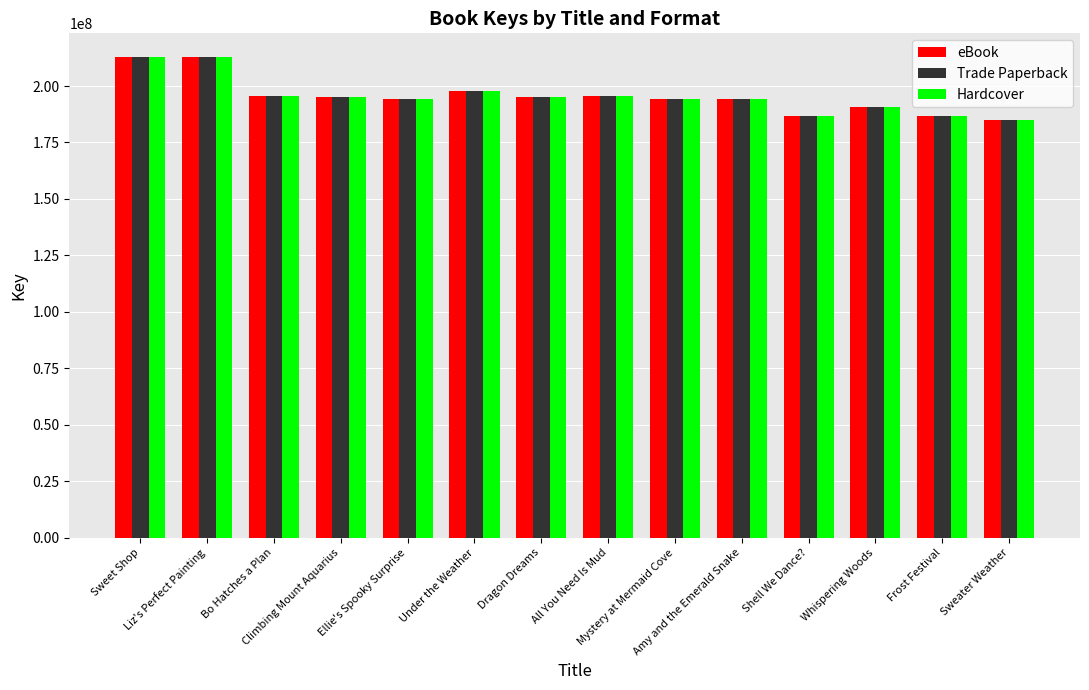

What is the greatest value displayed?

212678851